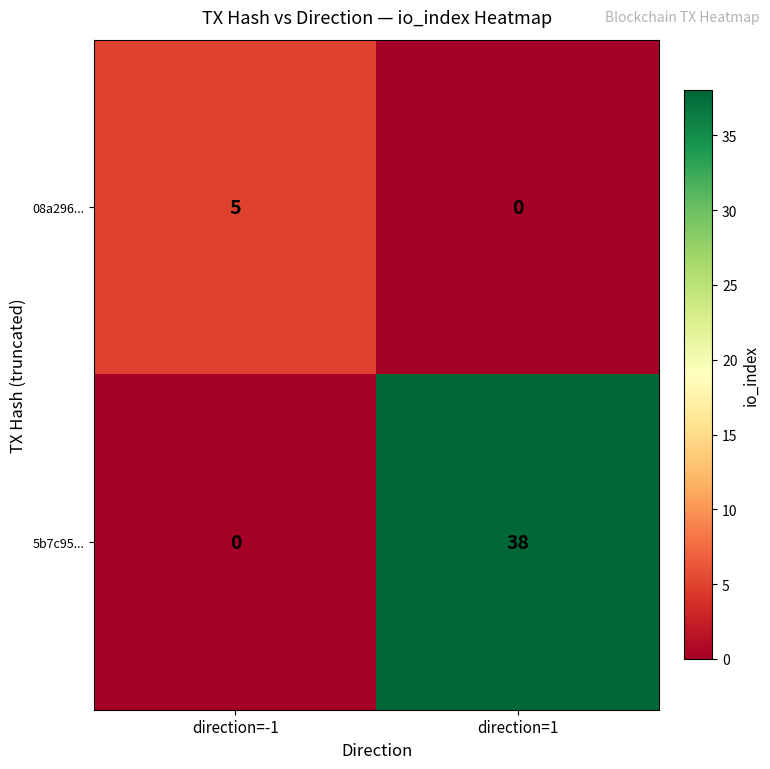

Reading right to left, list all the values displayed in this chart.

08a296...: direction=1=0	direction=-1=5
5b7c95...: direction=1=38	direction=-1=0